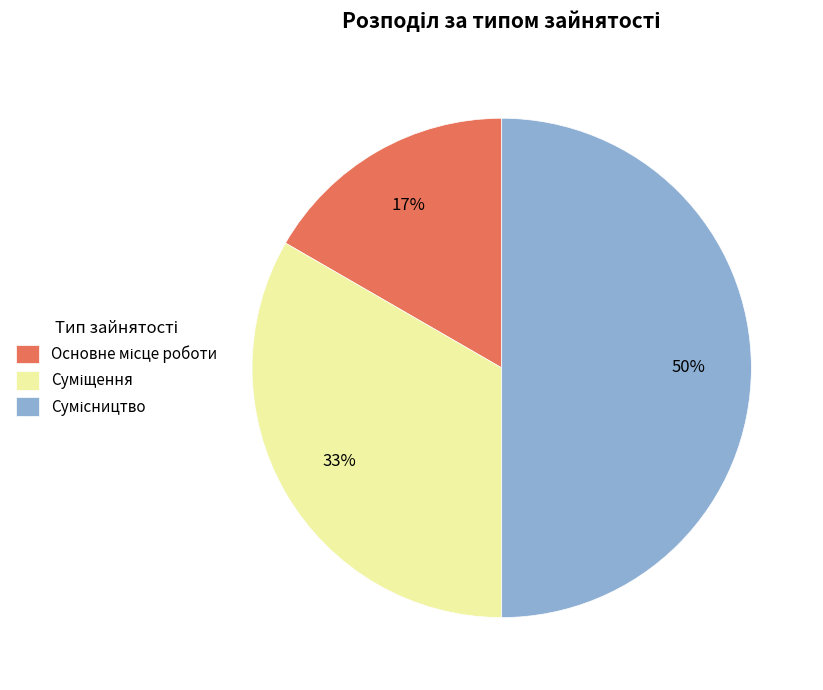

To the nearest percent, what is the average slice percentage?

33%